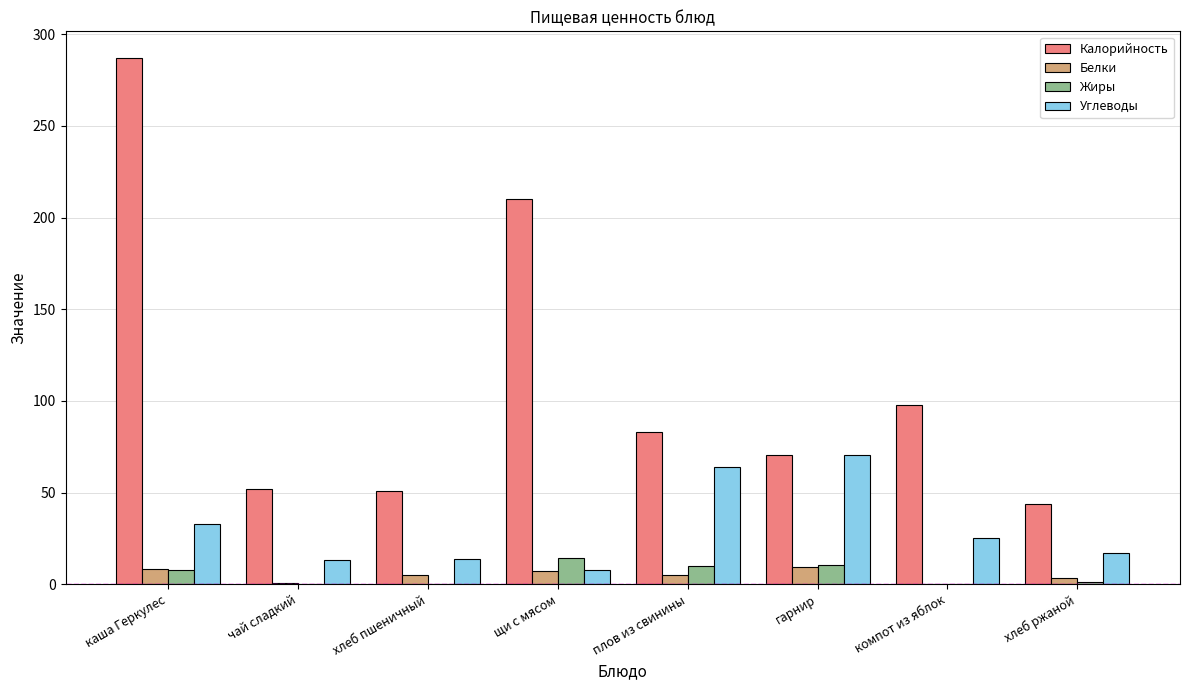

What is the sum of all Калорийность values?

896.2